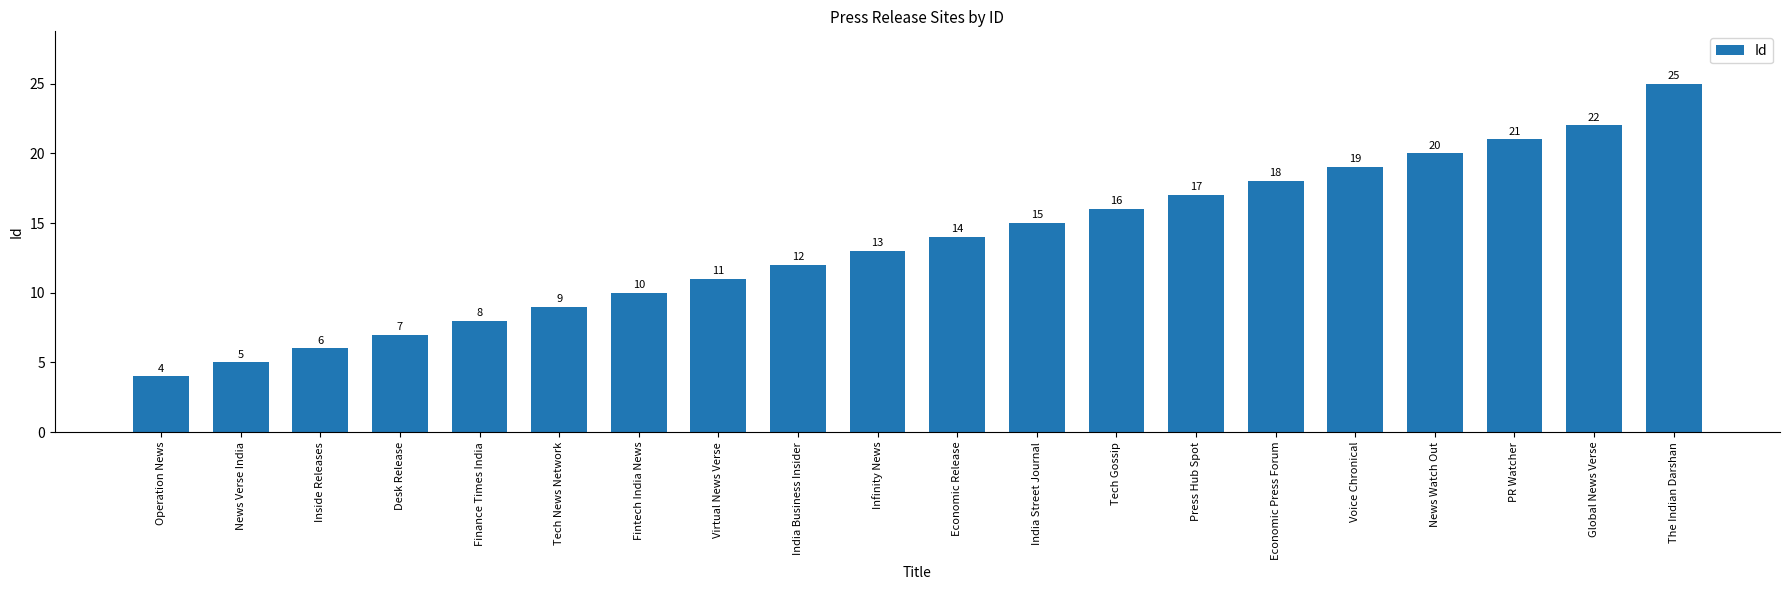

Rank the categories by value from lowest to highest.

Operation News, News Verse India, Inside Releases, Desk Release, Finance Times India, Tech News Network, Fintech India News, Virtual News Verse, India Business Insider, Infinity News, Economic Release, India Street Journal, Tech Gossip, Press Hub Spot, Economic Press Forum, Voice Chronical, News Watch Out, PR Watcher, Global News Verse, The Indian Darshan